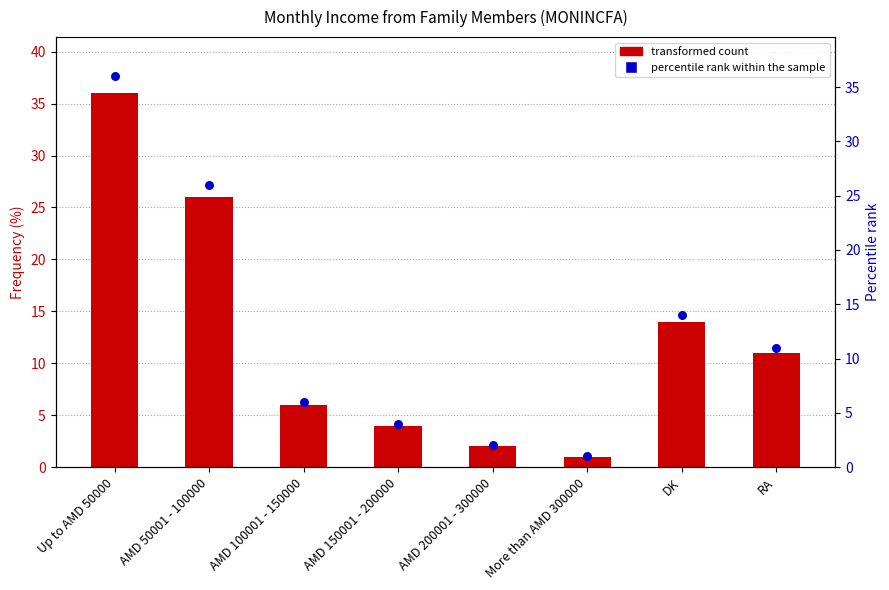

Which series has the largest total across all categories?

Frequency (%)